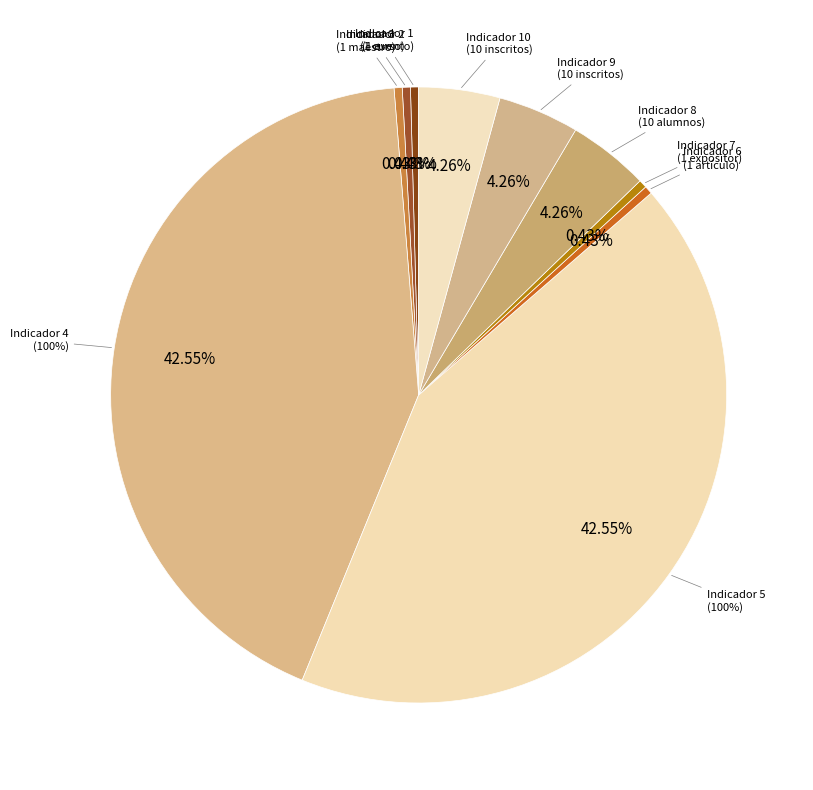

Does Indicador 7
(1 expositor) account for over 50% of the chart?

No